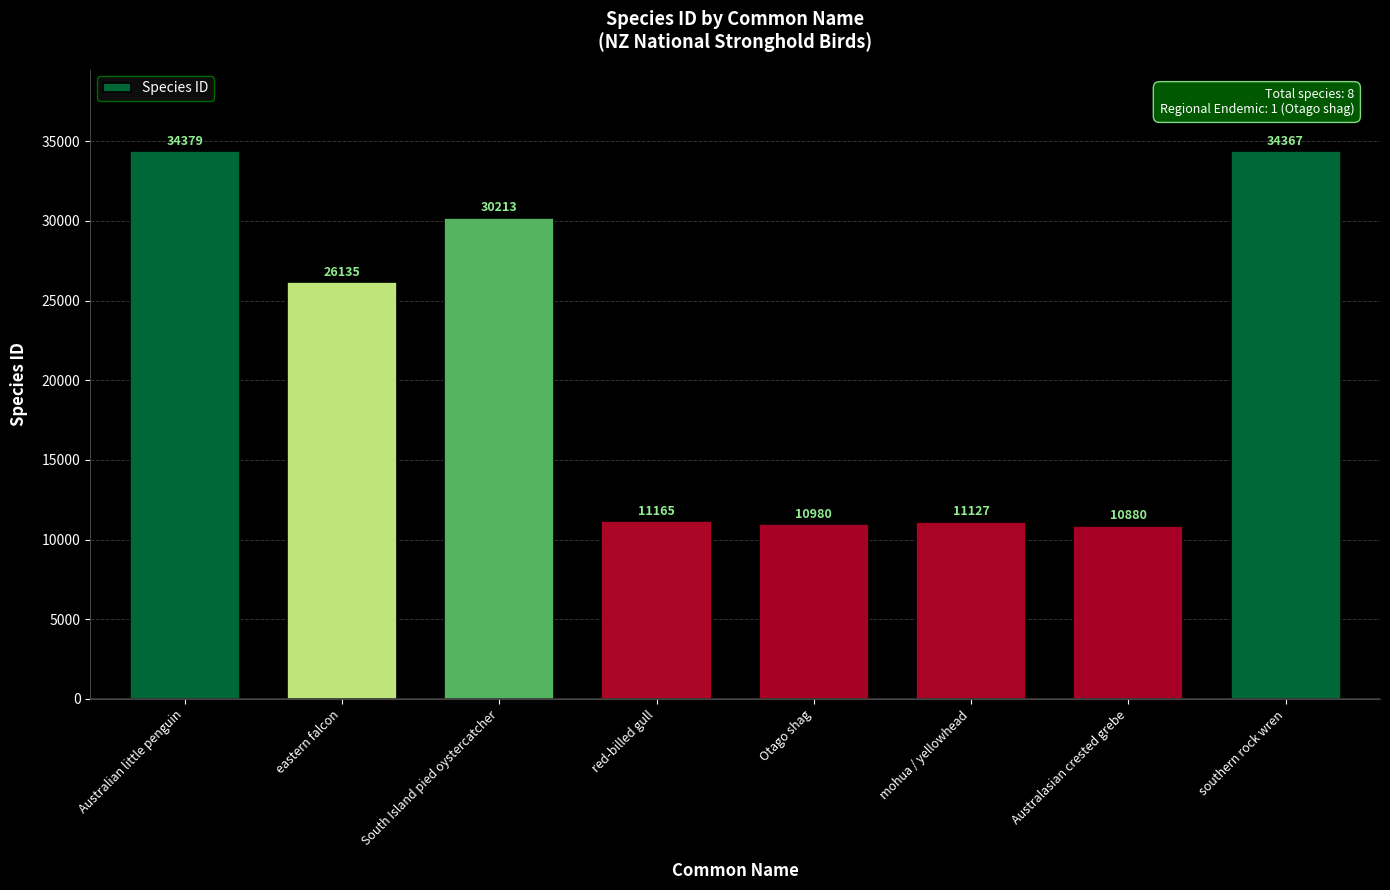

Reading left to right, what are all the values shown in this chart?

Australian little penguin=34379	eastern falcon=26135	South Island pied oystercatcher=30213	red-billed gull=11165	Otago shag=10980	mohua / yellowhead=11127	Australasian crested grebe=10880	southern rock wren=34367